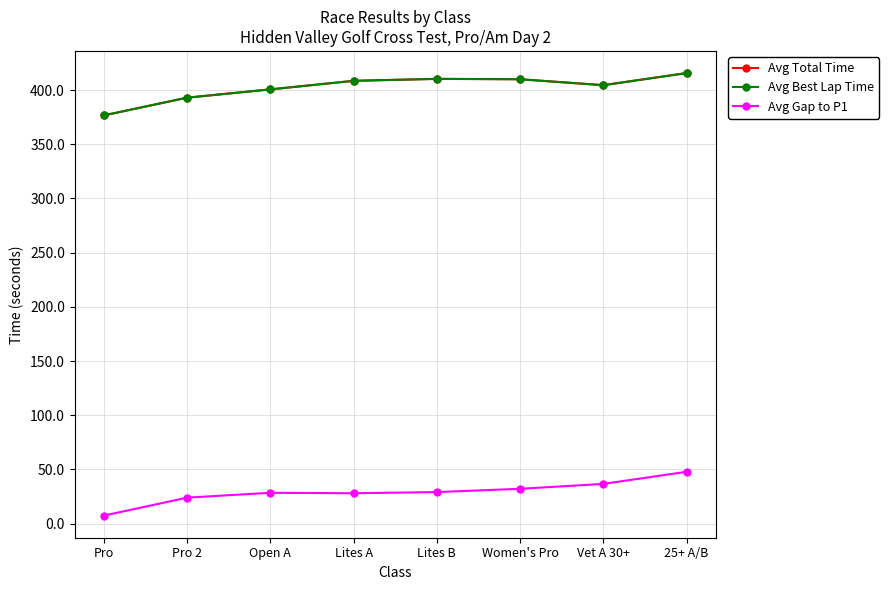

Reading left to right, list all the values displayed in this chart.

Avg Total Time: 376.7	393.0	400.7	408.6	410.4	410.0	404.5	415.7
Avg Best Lap Time: 376.7	393.0	400.7	408.6	410.4	410.0	404.5	415.7
Avg Gap to P1: 7.3	23.9	28.4	28.0	29.0	32.1	36.6	47.8